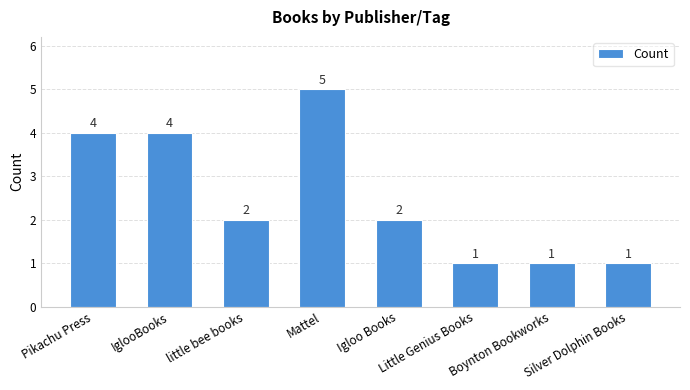

Approximately how many times larger is the value at Igloo Books compared to Pikachu Press?

0.5